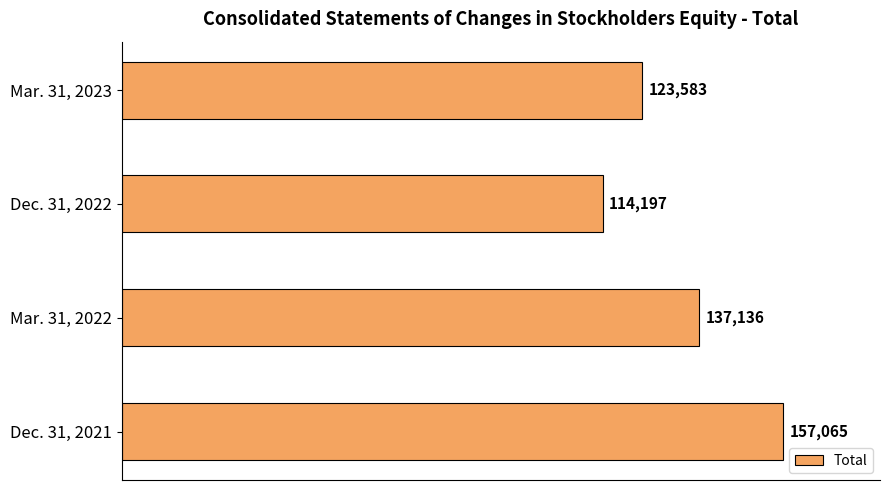

True or false: the data shows 64165 at Mar. 31, 2023.

False